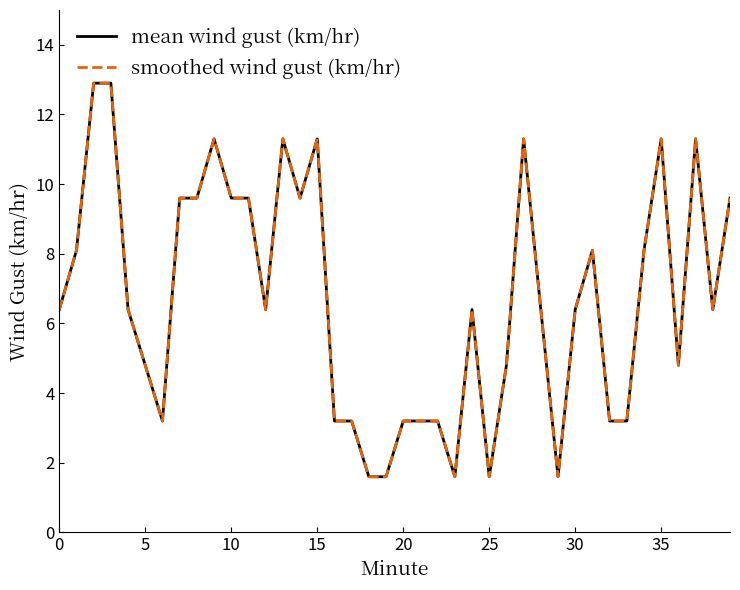

At how many categories does at least one series exceed 11?

8